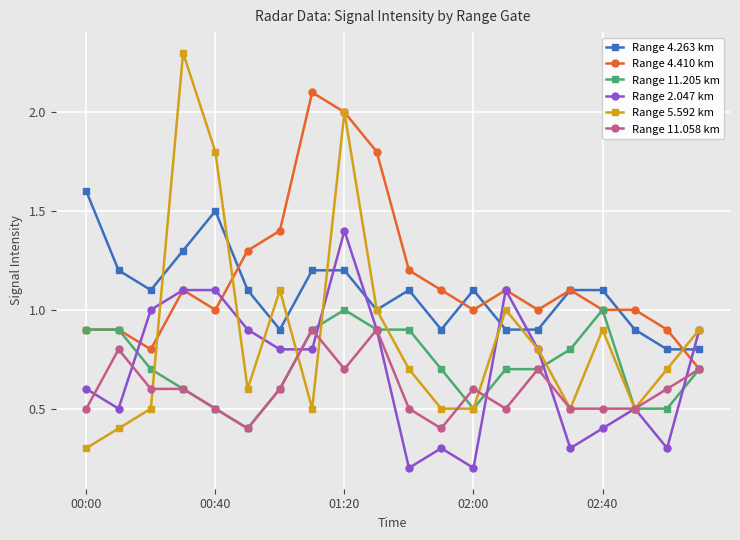

Which series has the largest range (max minus min)?

Range 5.592 km